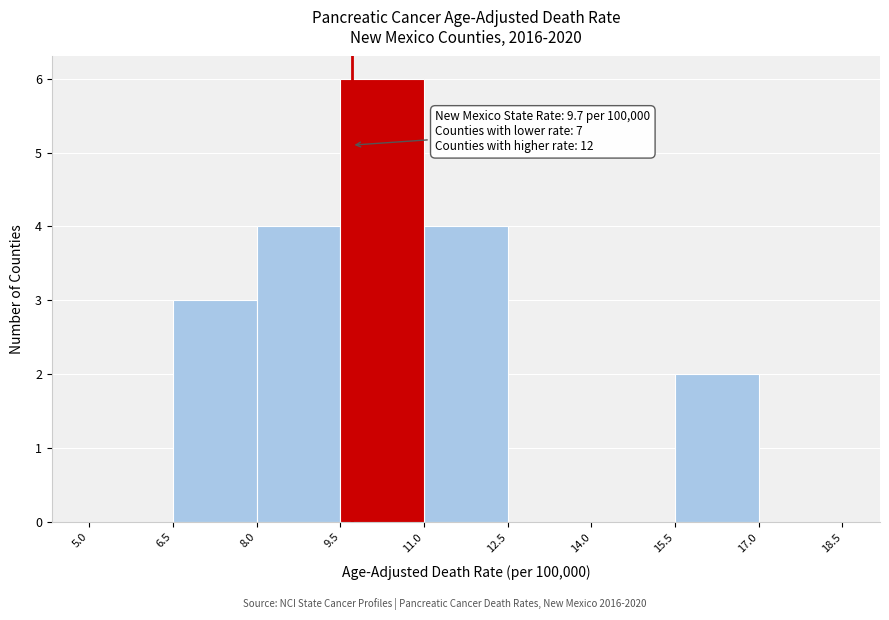

Which range on the x-axis has the tallest bar?

9.5 to 11.0